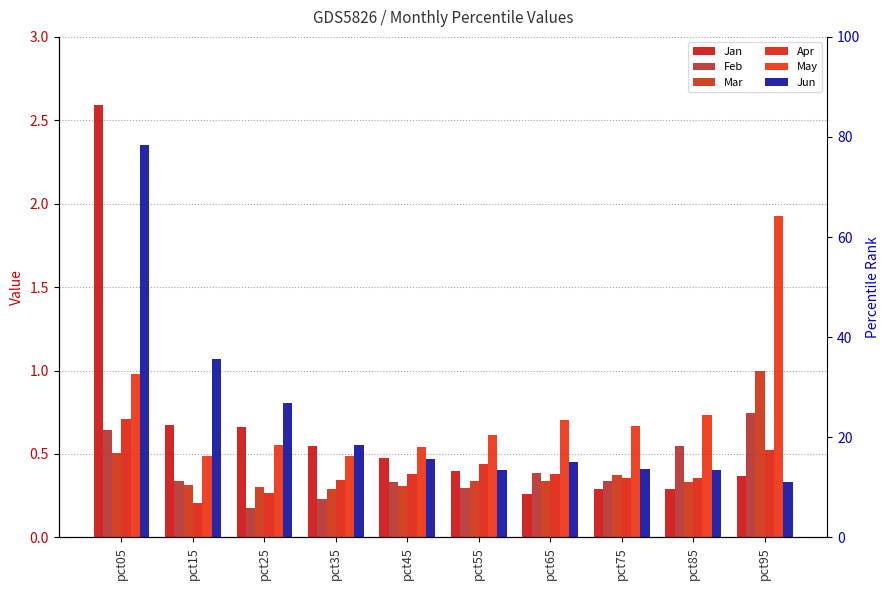

Rank the series at pct65 from highest to lowest value.

May, Jun, Feb, Apr, Mar, Jan